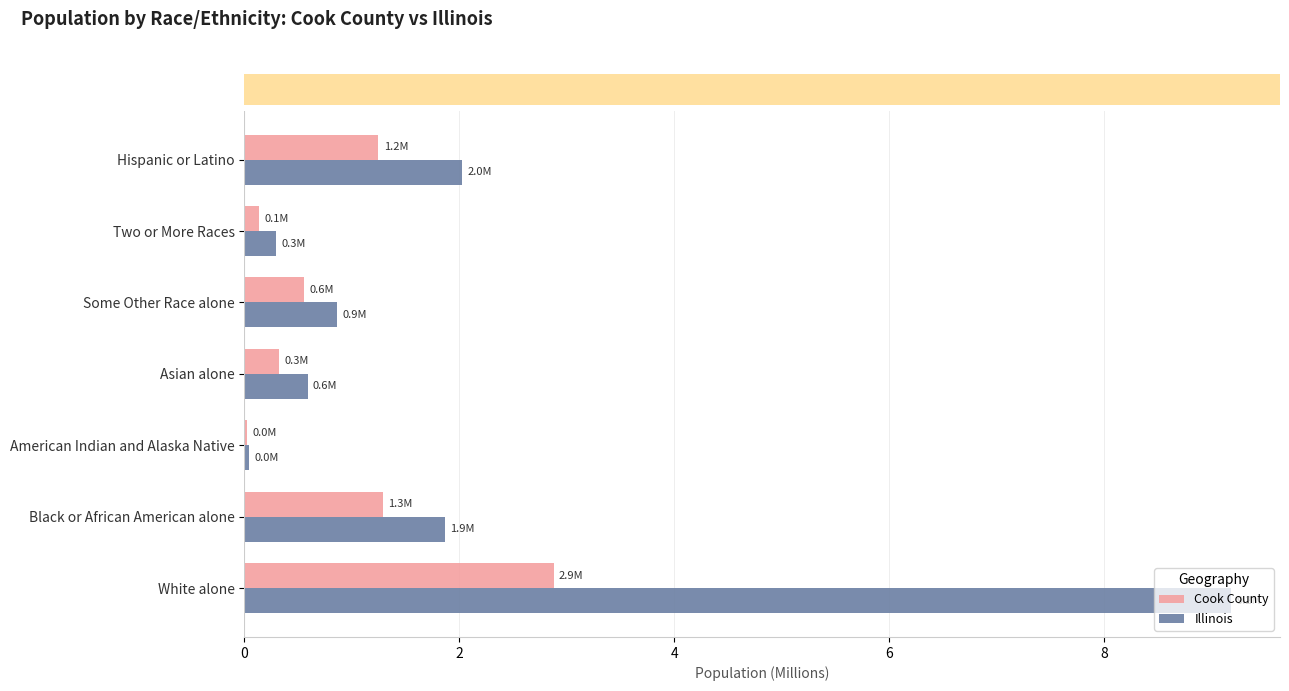

Count the number of data series in this chart.

2